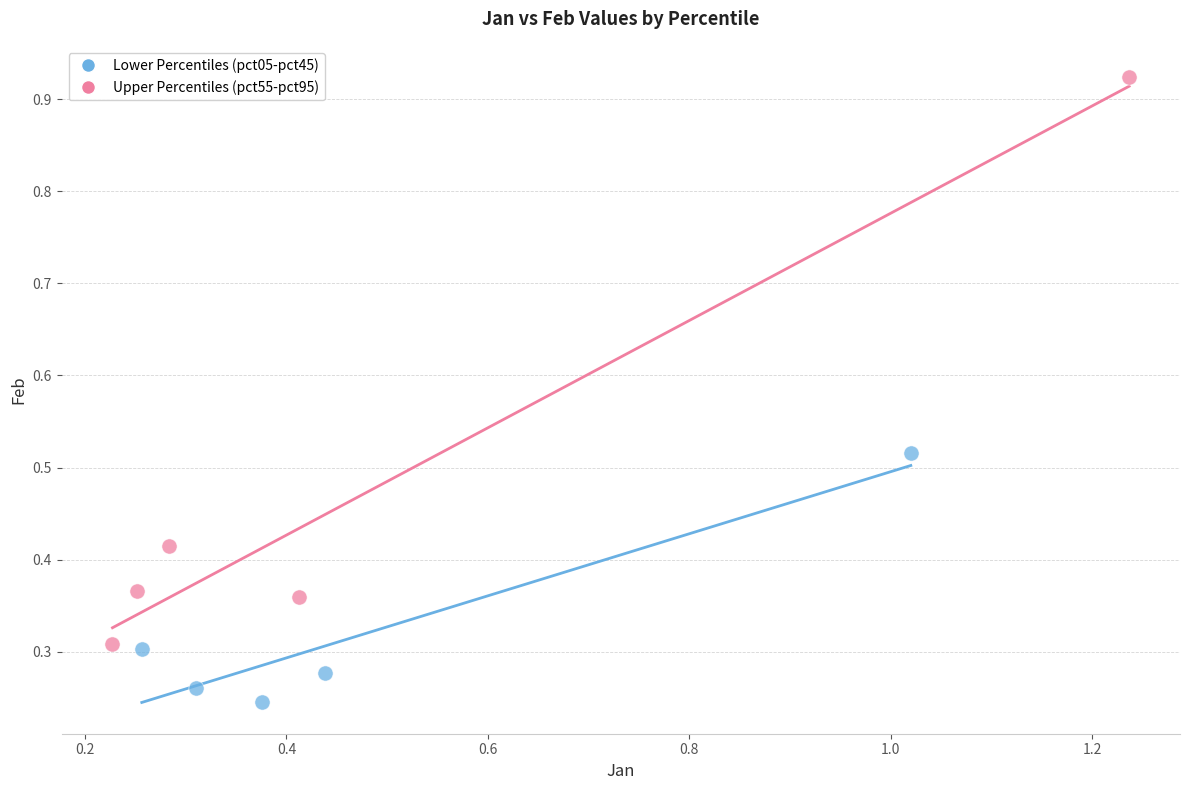

Which series has the widest spread of Y values?

Upper Percentiles (pct55-pct95)